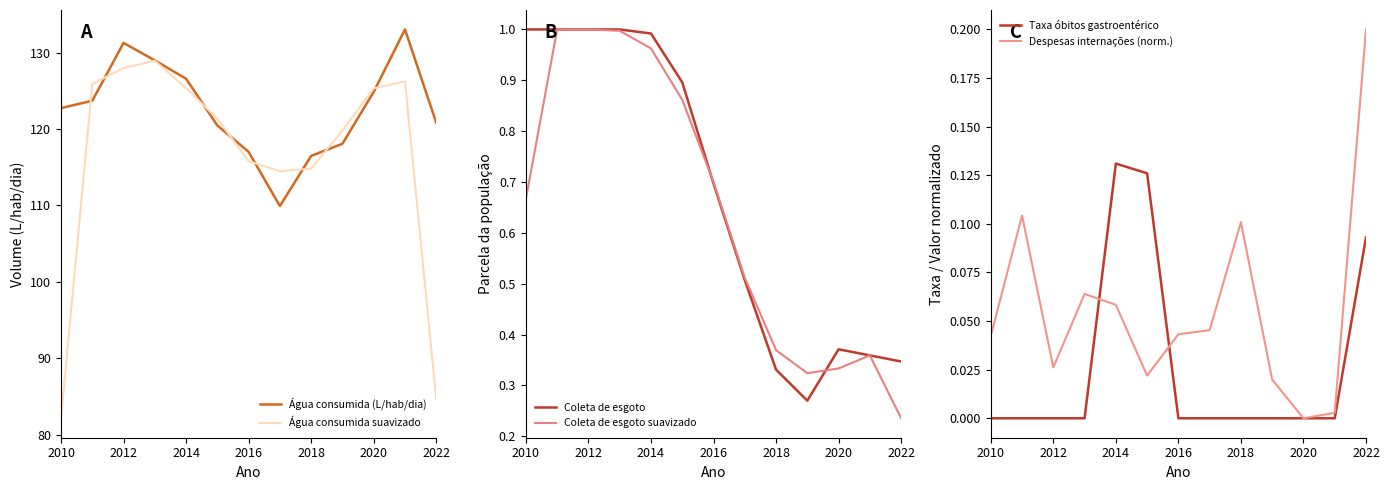

What is the average value of the Água consumida suavizado series?

116.4